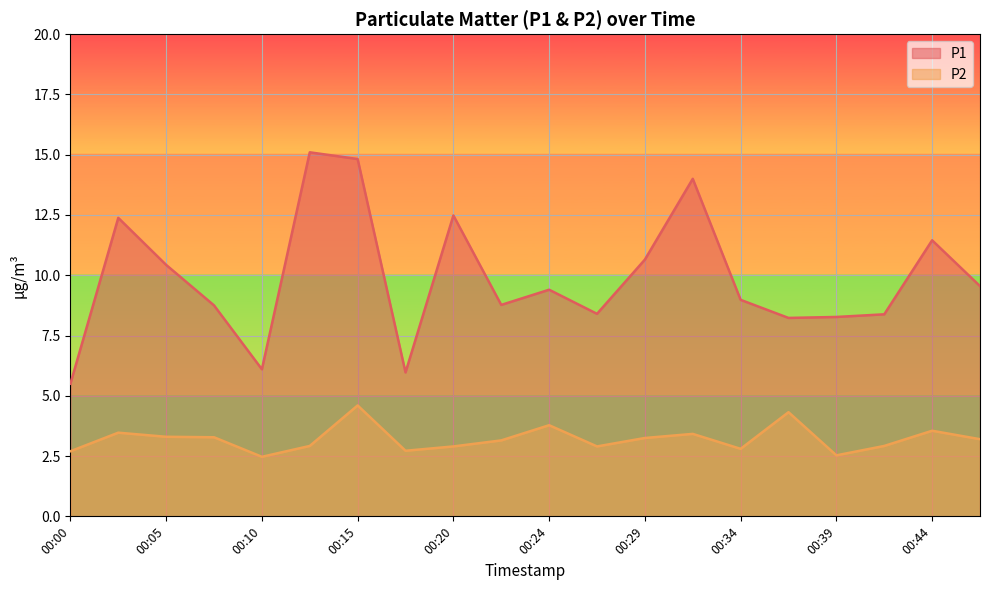

What is the highest value of the P2 series?

4.6